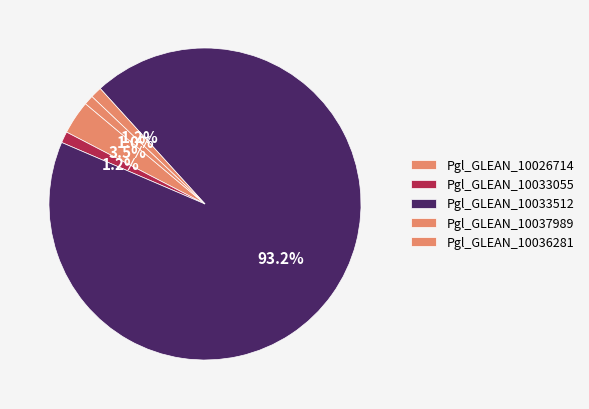

Is there any slice that represents more than half of the pie?

Yes